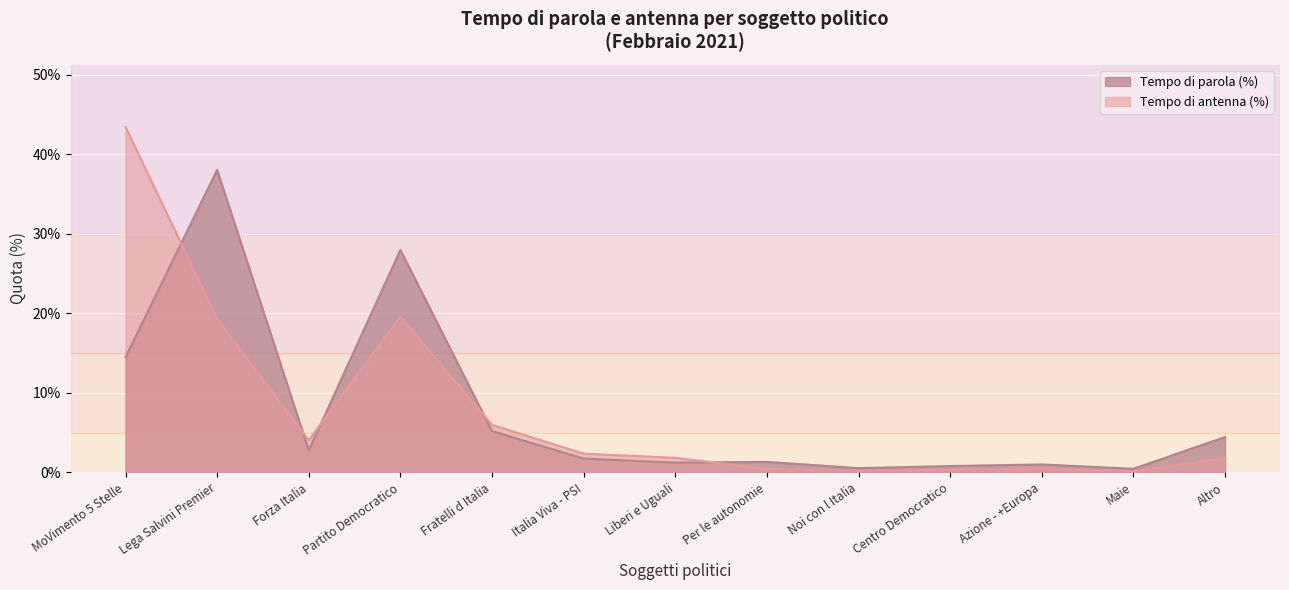

What is the label of the 12th point from the left?

Maie